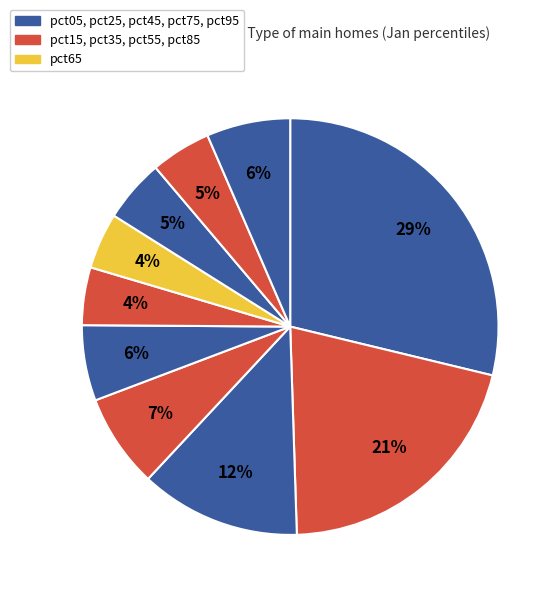

How many segments does this pie chart have?

10